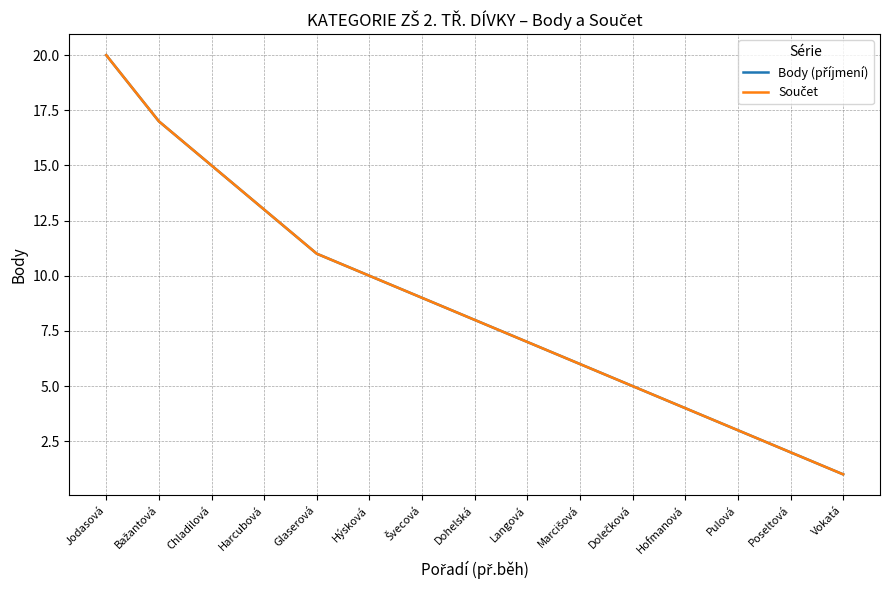

Does the chart display data point markers on the line(s)?

No